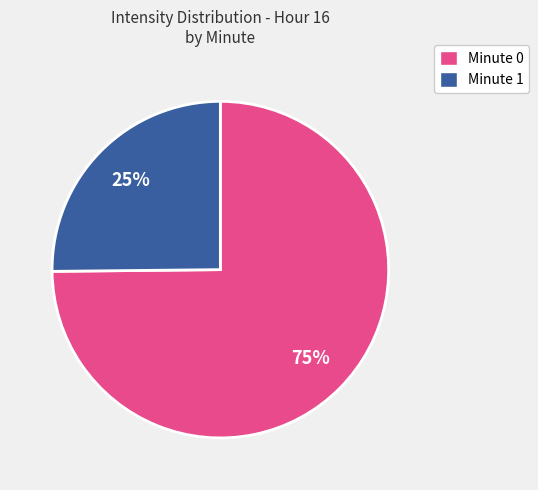

To the nearest percent, what portion does Minute 0 represent?

75%